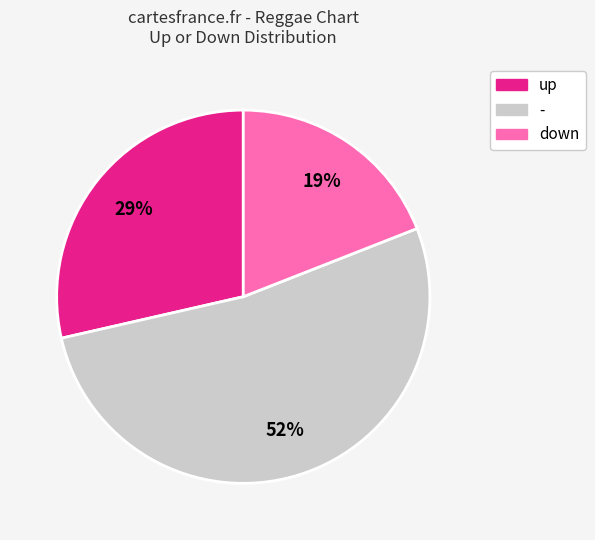

The down slice represents 24% of the pie. True or false?

False